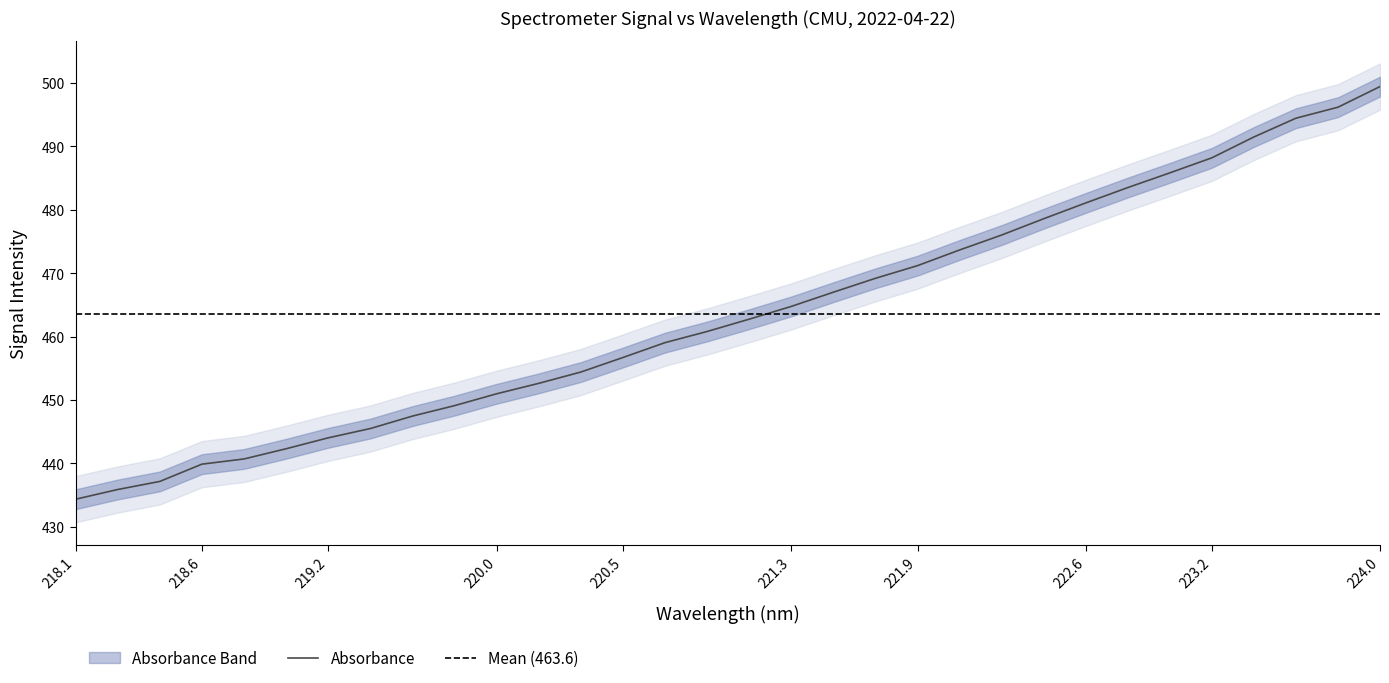

Where does the data first go above 462?

221.1174